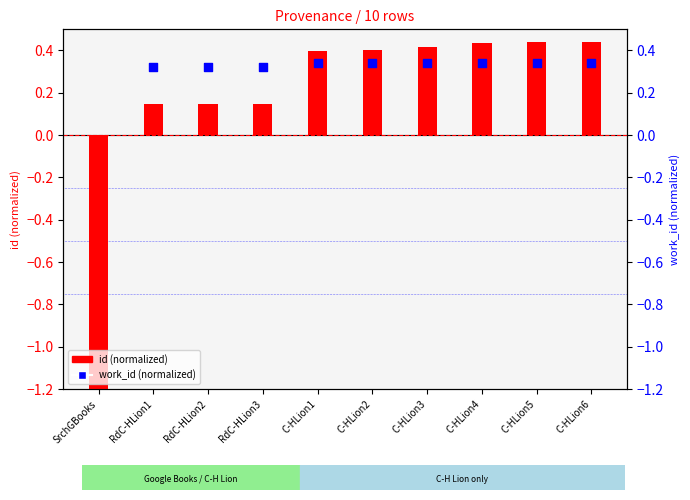

Which series has the widest spread of Y values?

id (normalized)